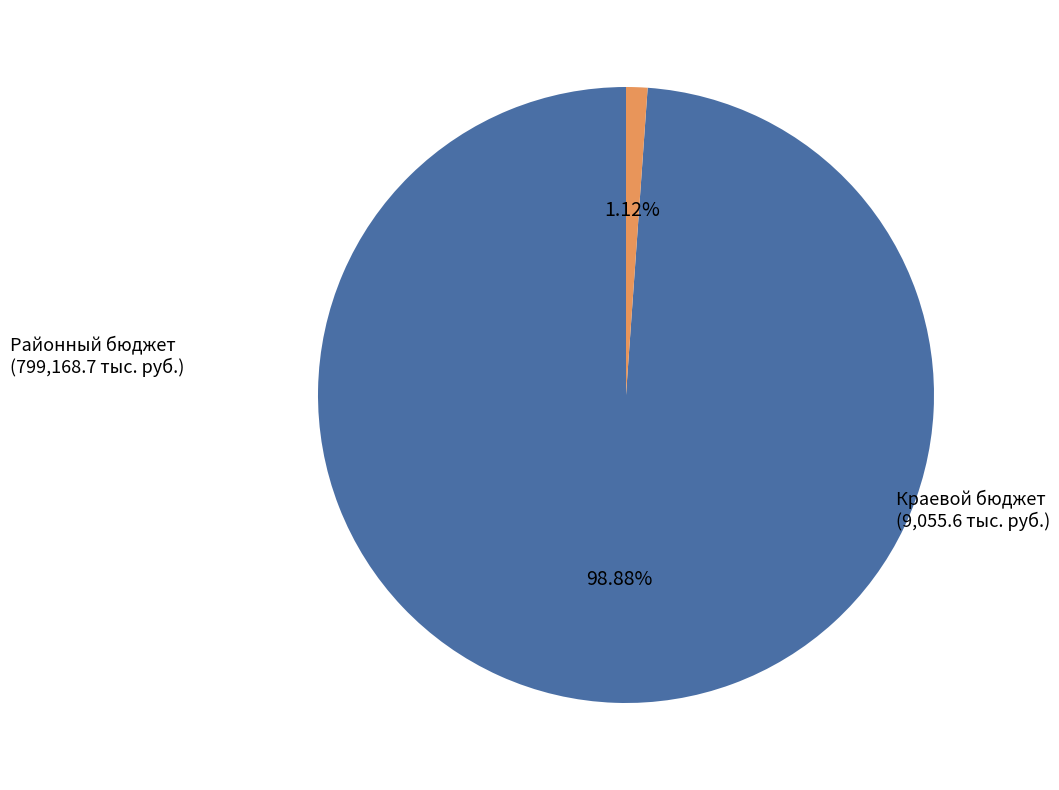

Which slice is the smallest?

Краевой бюджет